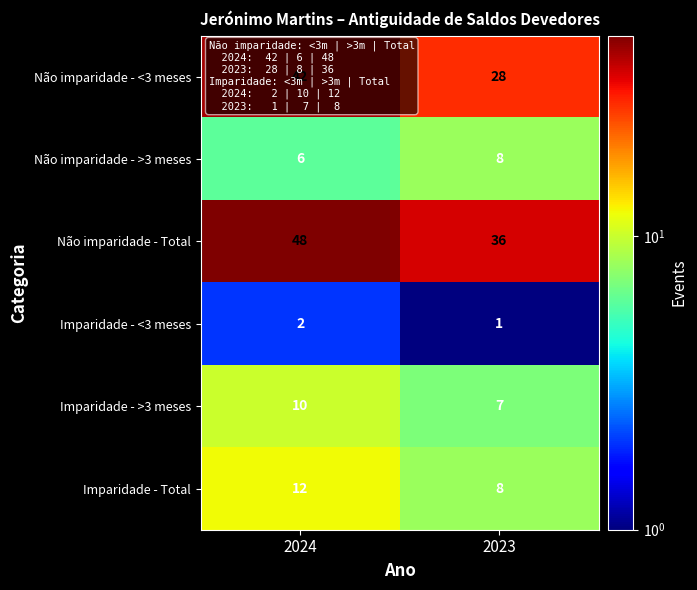

What is the difference between the maximum and minimum values in the Não imparidade - <3 meses series?

14